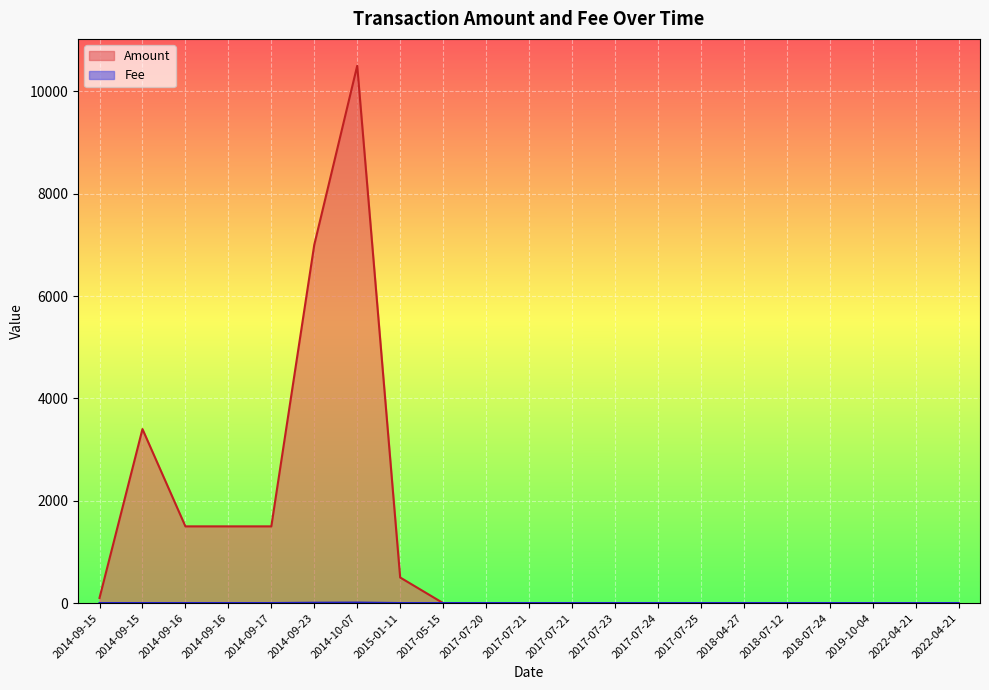

True or false: Fee and Amount intersect in this chart.

True